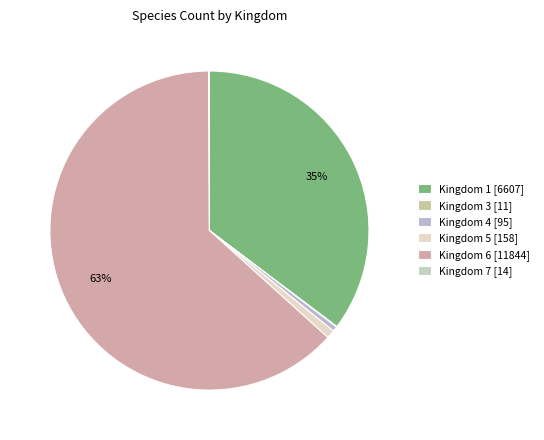

Rank the categories by value from highest to lowest.

kingdom_6, kingdom_1, kingdom_5, kingdom_4, kingdom_7, kingdom_3